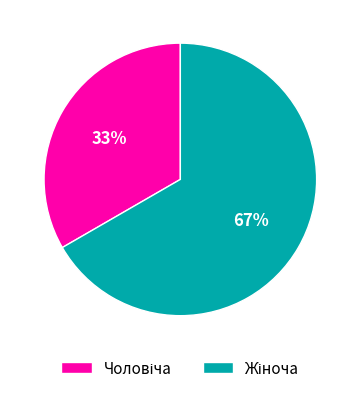

Does any single category account for the majority?

Yes